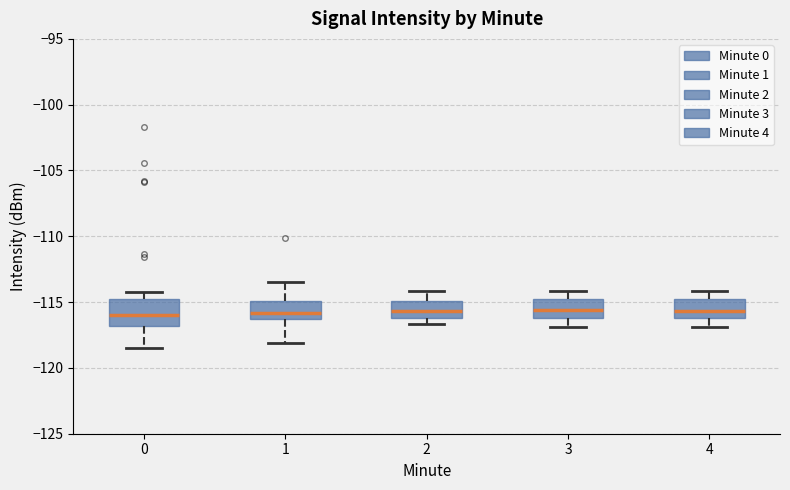

Reading left to right, transcribe this box plot: for each box, give where its median line is, the range the box spans, and where its two whiskers end, as read against the y-axis. The values are not printed on the chart, so give them approximately, as read against the axis.

0: median -116.0, box -117.0 to -115.0, whiskers -118.5 to -114.5
1: median -116.0, box -116.5 to -115.0, whiskers -118.0 to -113.5
2: median -115.5, box -116.0 to -115.0, whiskers -116.5 to -114.0
3: median -115.5, box -116.0 to -114.5, whiskers -117.0 to -114.0
4: median -115.5, box -116.0 to -114.5, whiskers -117.0 to -114.0